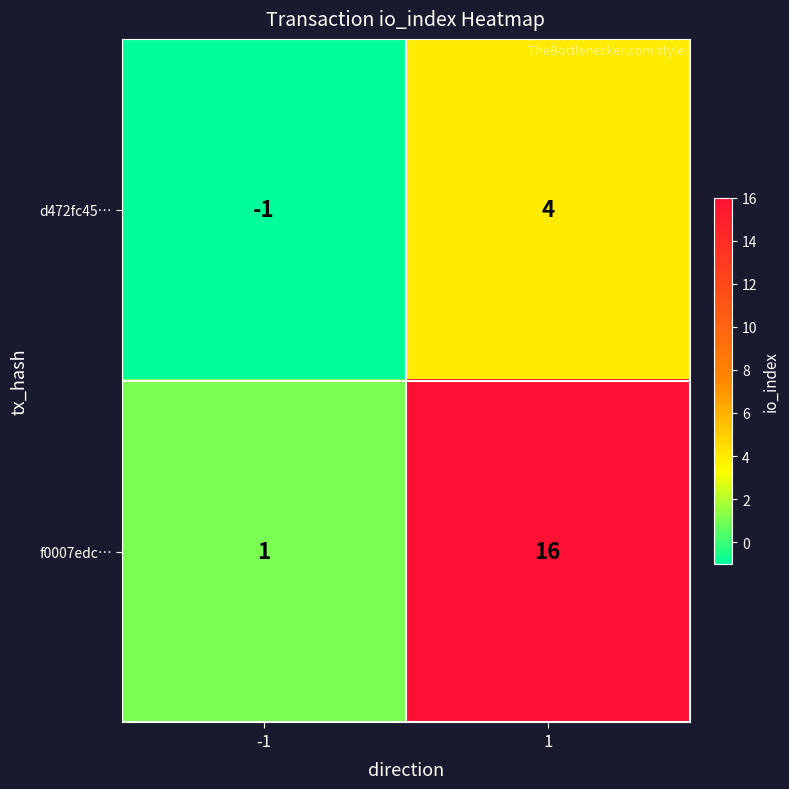

What is the sum of the f0007edc… values at 1 and -1?

17